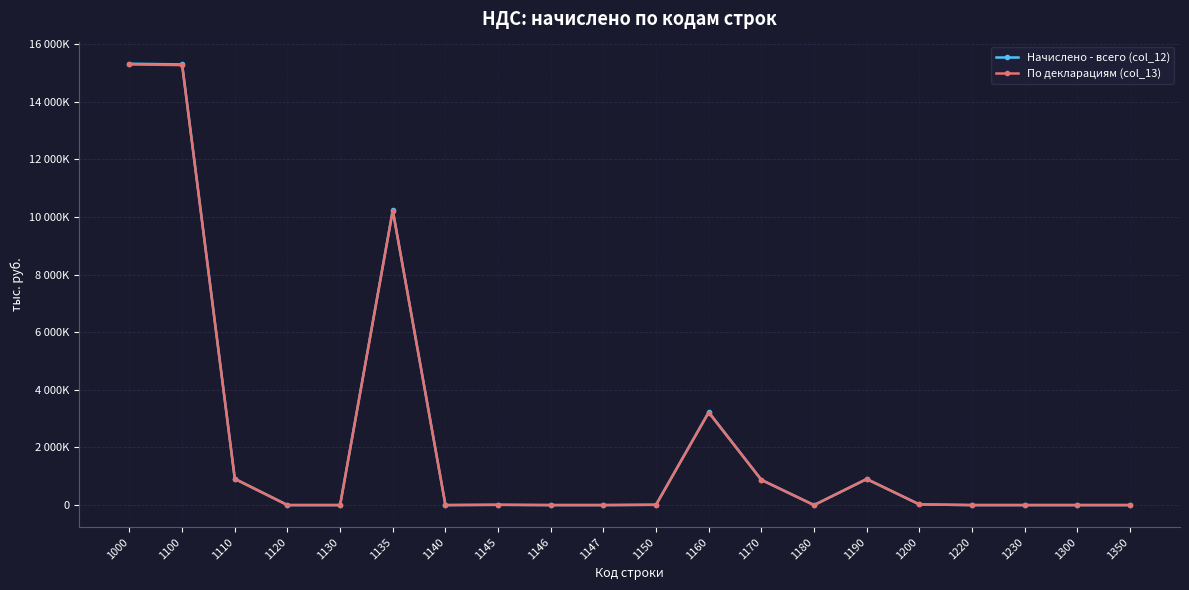

At which label does Начислено - всего (col_12) first exceed 9564?

1000